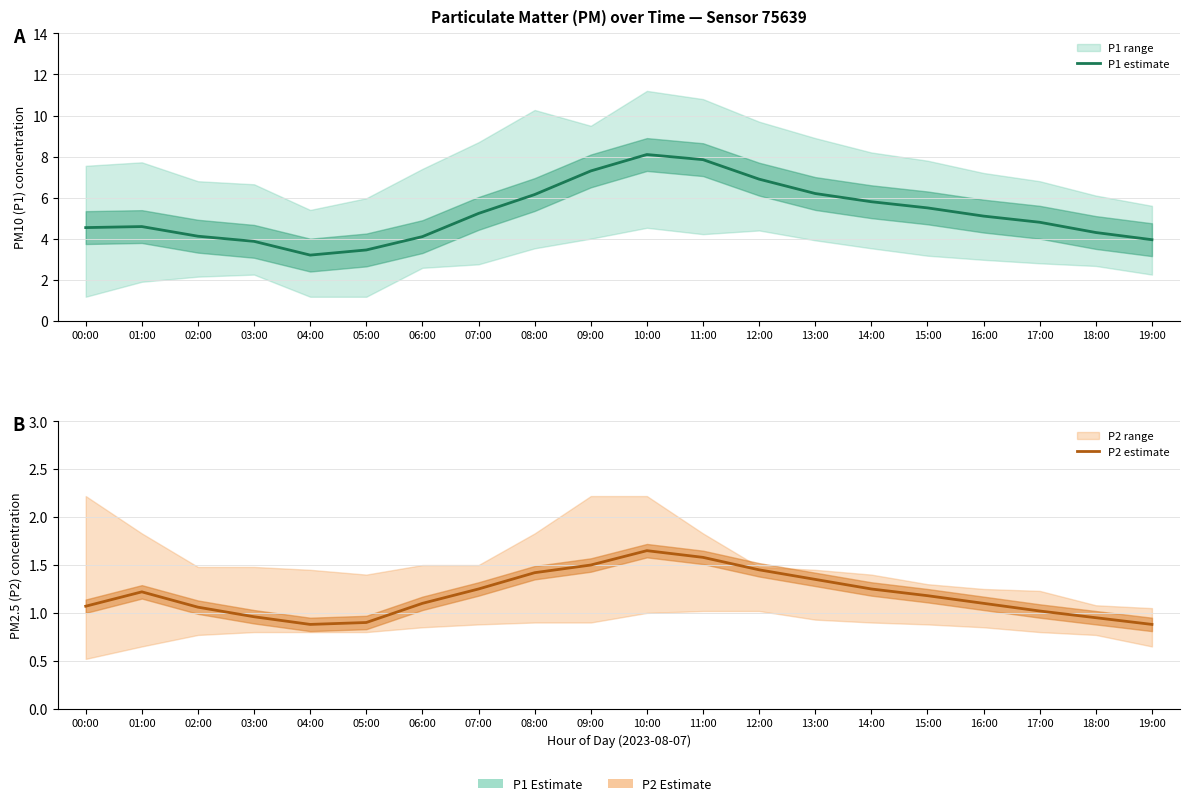

Which series has the largest range (max minus min)?

P1 estimate